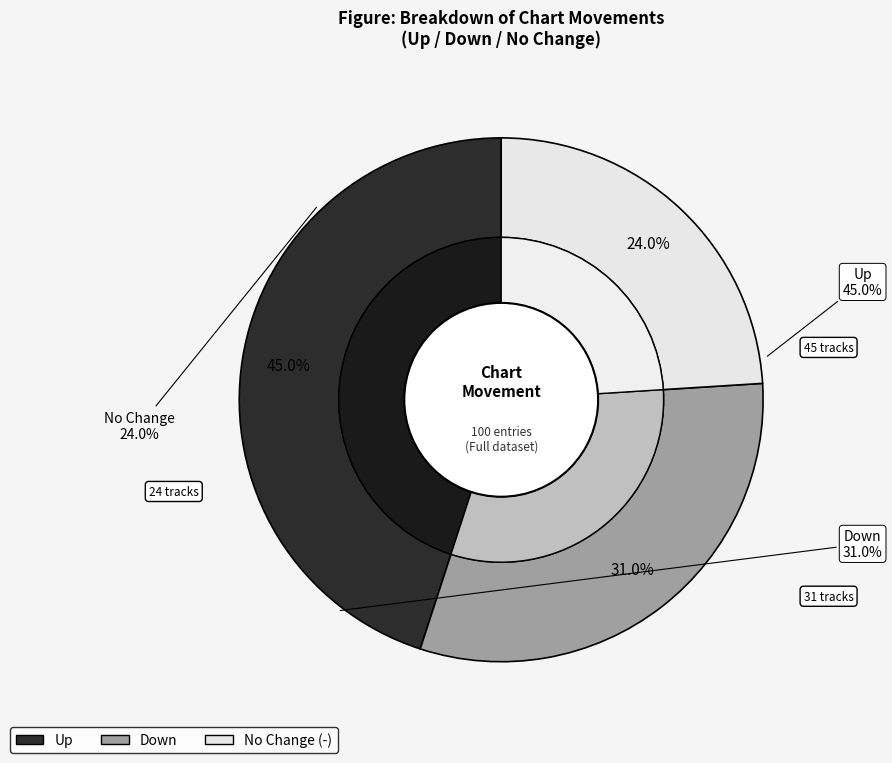

Rank the categories by value from highest to lowest.

up, down, -